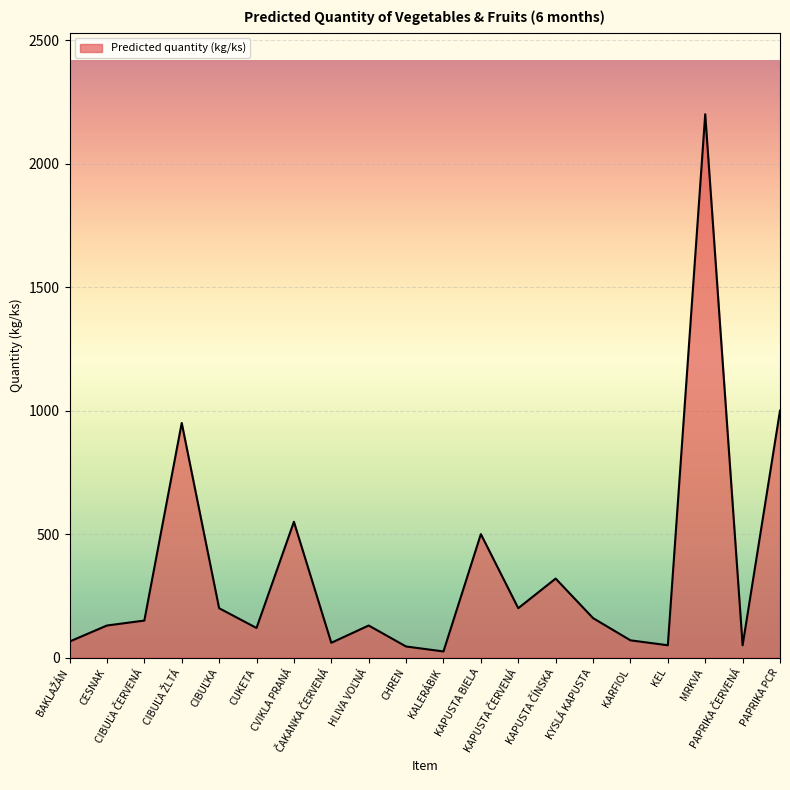

What is the maximum value shown in the chart?

2200